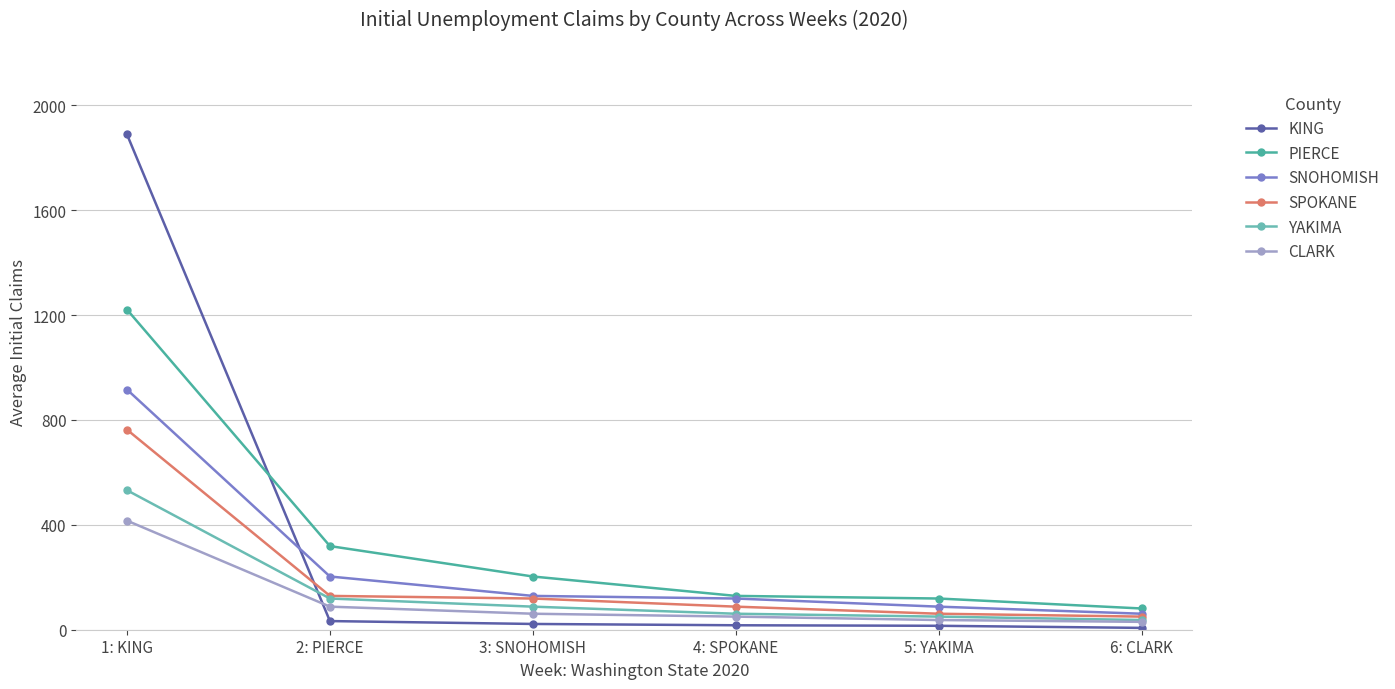

List the series in order of their peak value, highest first.

KING, PIERCE, SNOHOMISH, SPOKANE, YAKIMA, CLARK